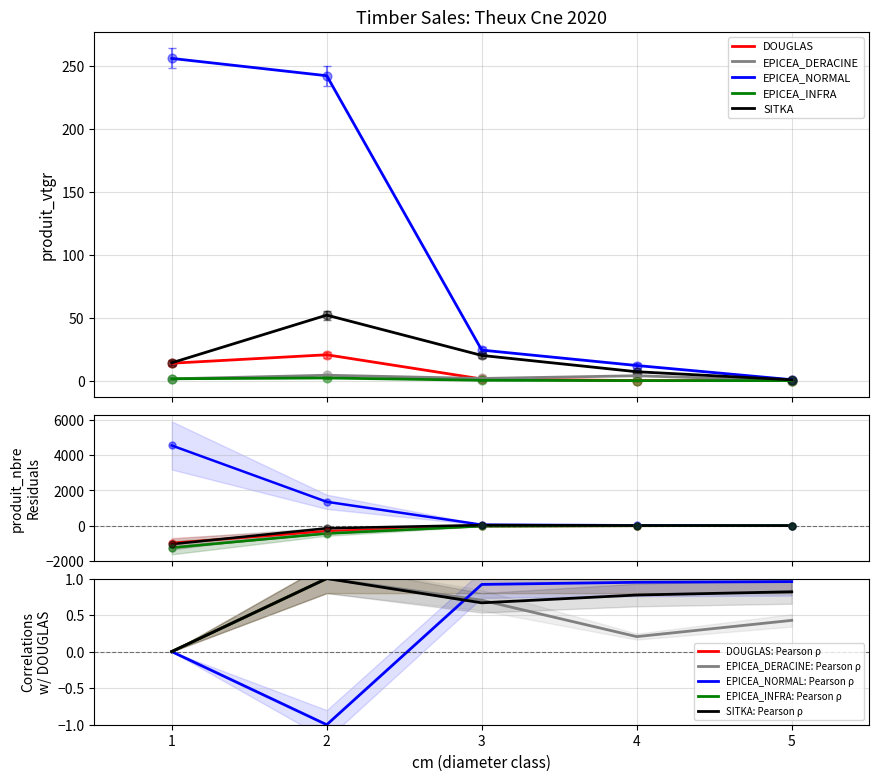

Which series contains the highest Y value?

EPICEA_NORMAL